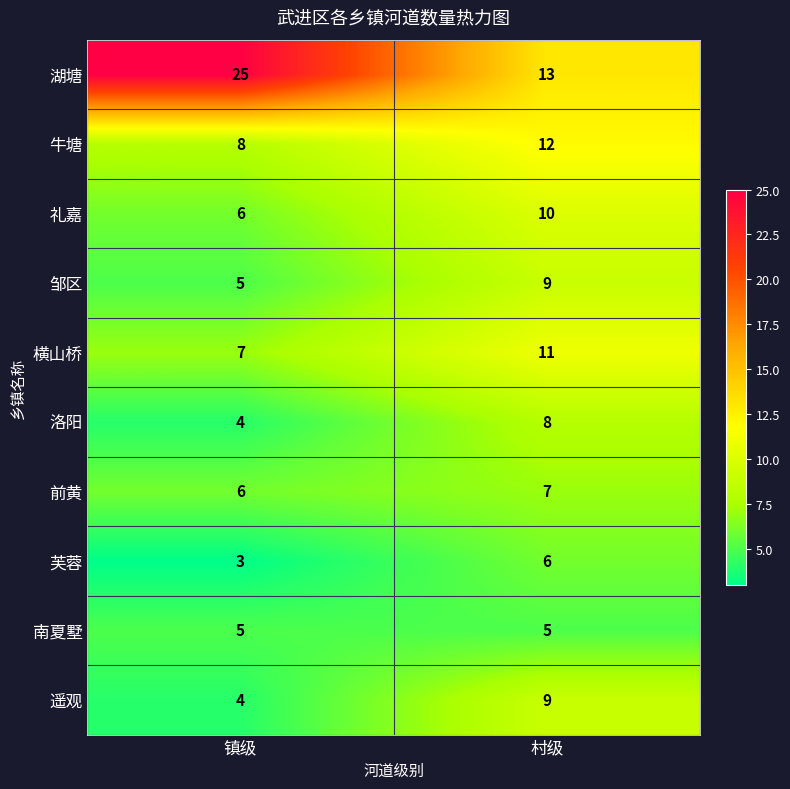

What is the minimum value for 牛塘?

8